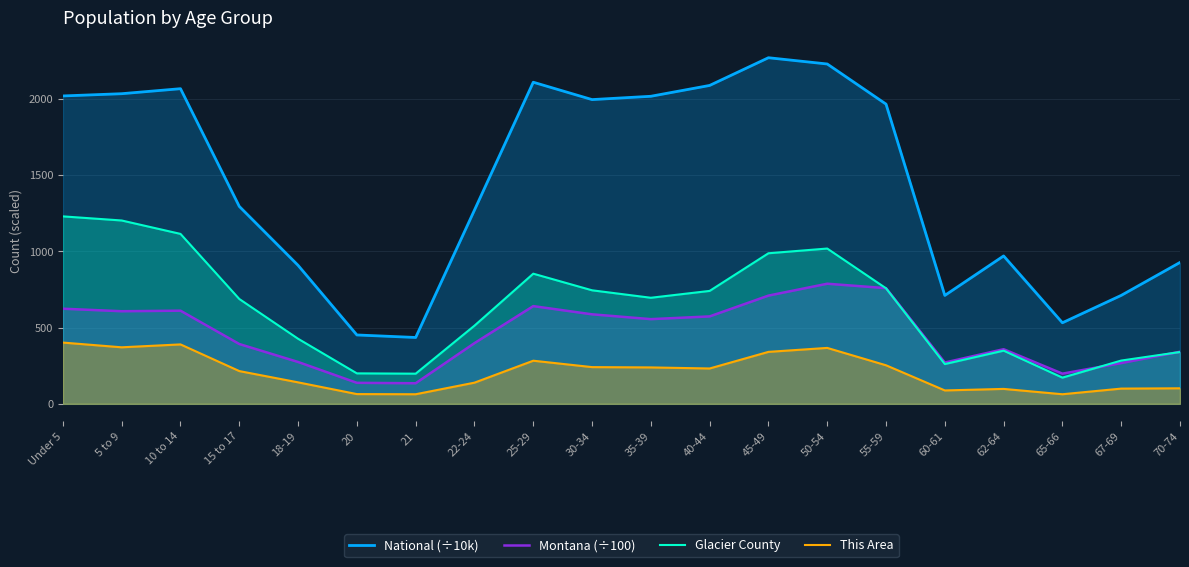

Is it true that This Area equals 79.5 at 25-29?

False